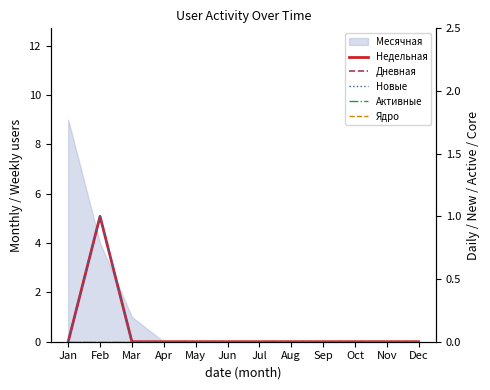

True or false: Ядро and Новые cross at least once.

False